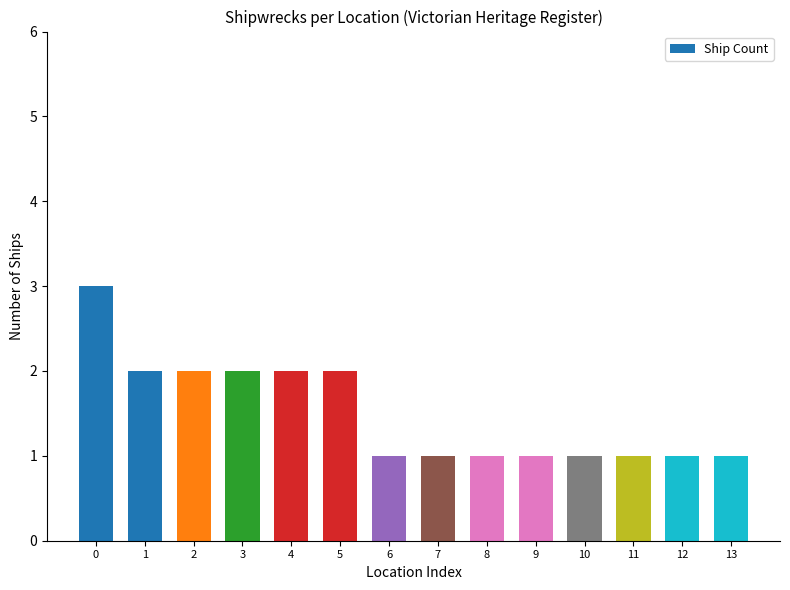

Which has a higher value, 10 or 4?

4